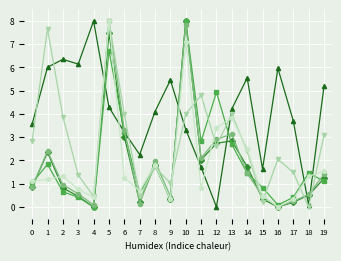

At which category is the sum across all series the highest?

5